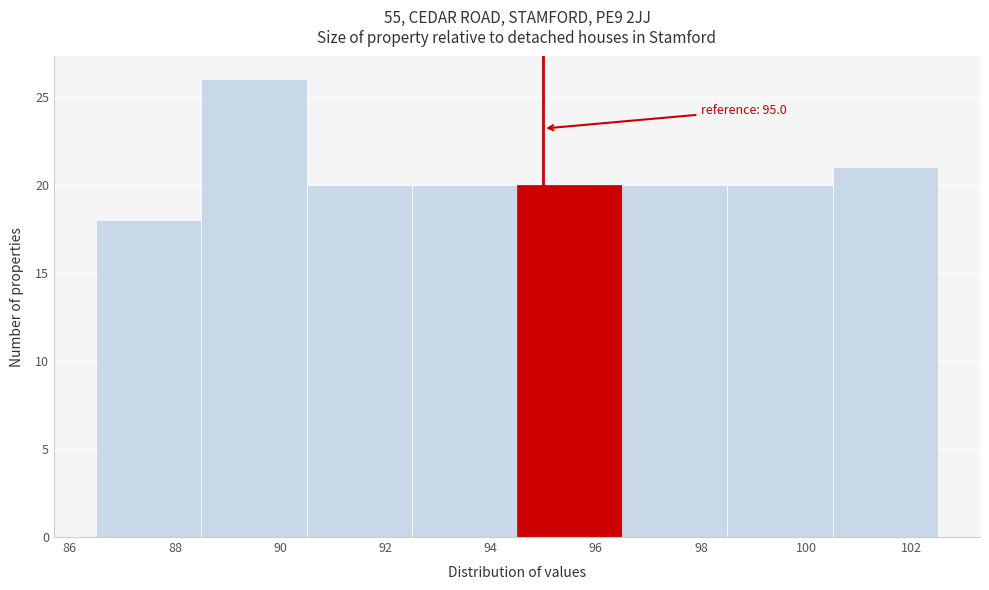

Over which range of the x-axis is the bar tallest?

88.5 to 90.5